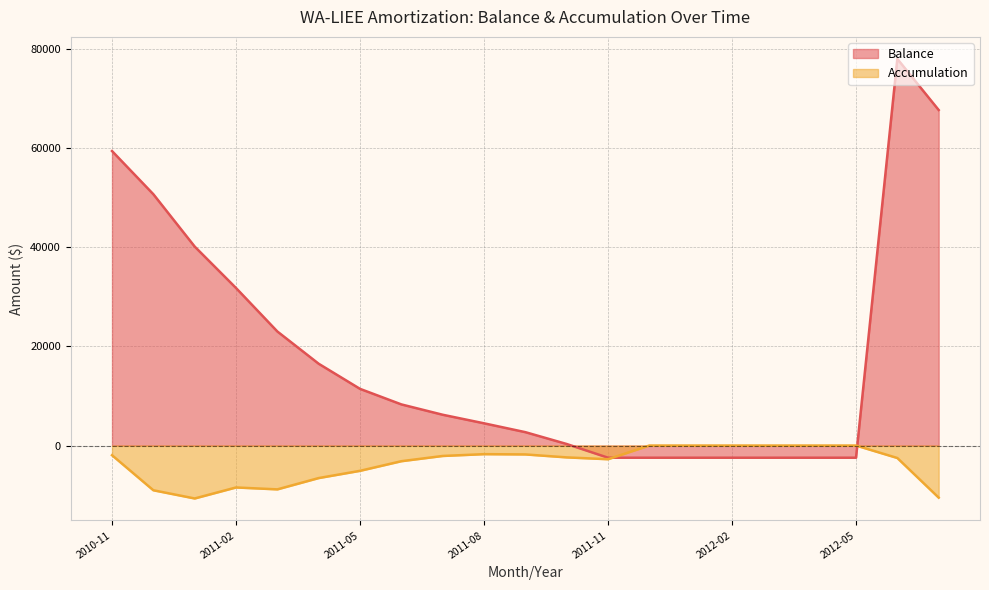

Which series has the widest spread of values?

Balance